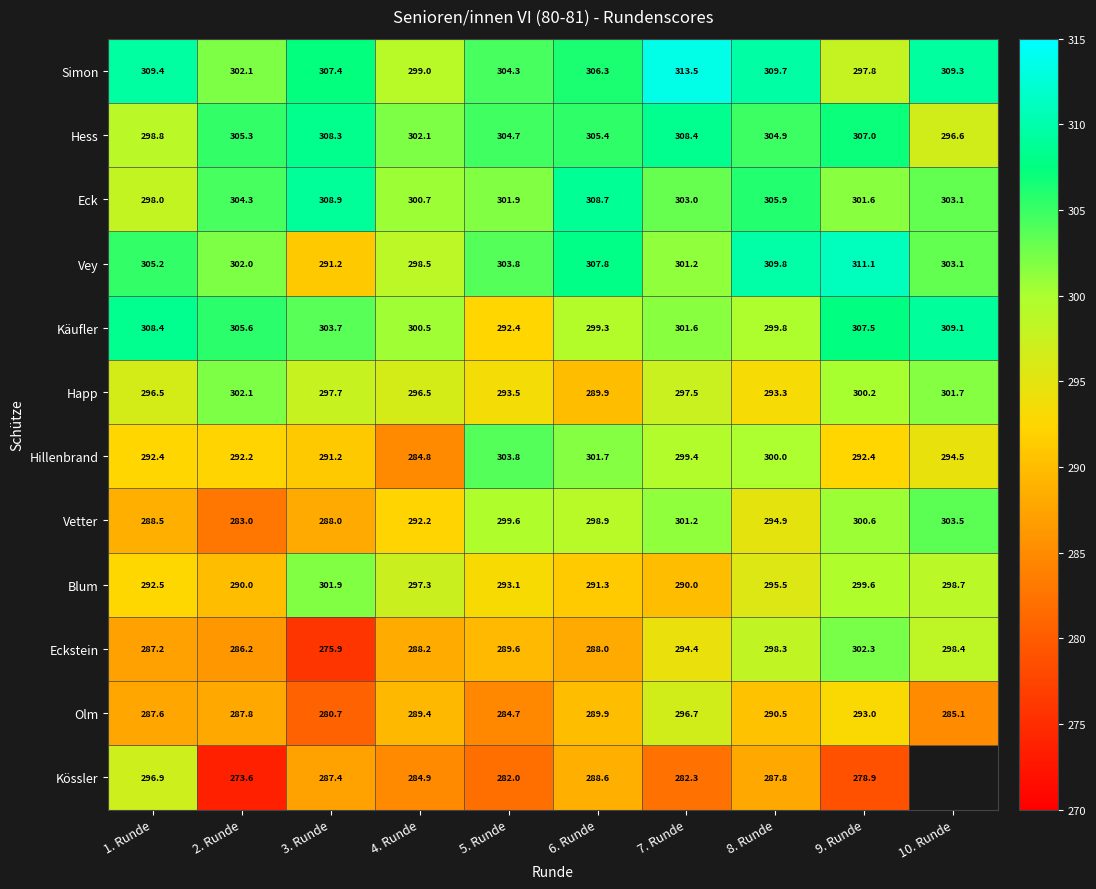

True or false: Olm has a value of 287.8 at 2. Runde.

True